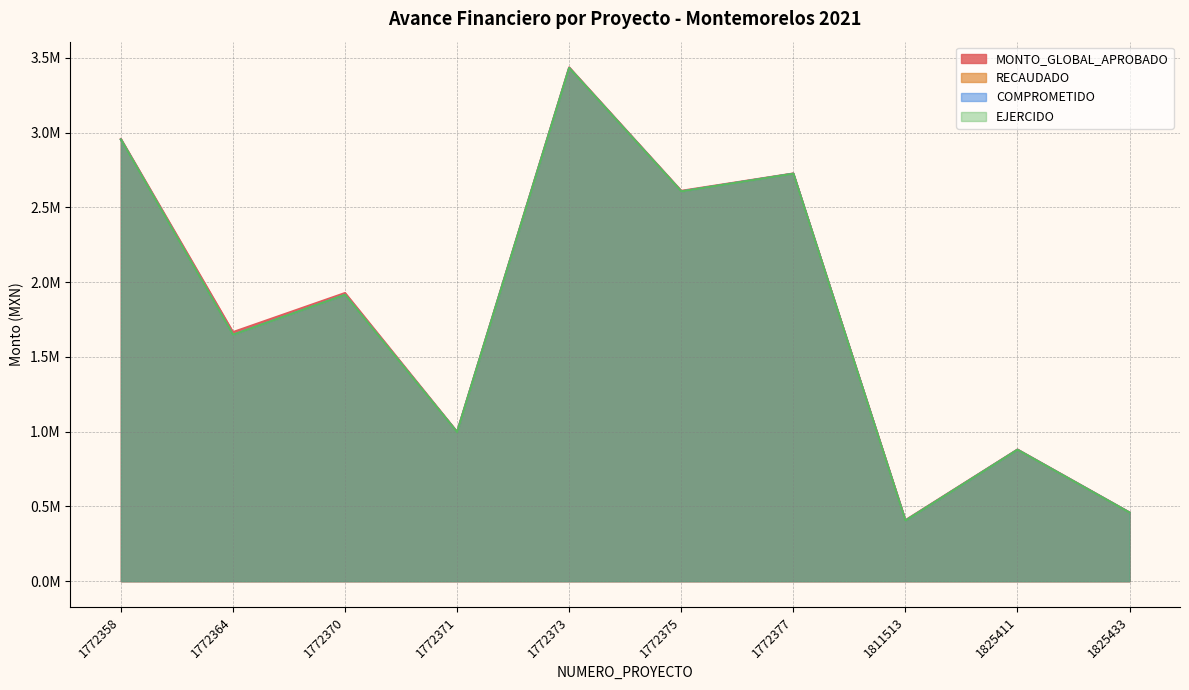

What is the average value of the RECAUDADO series?

1801900.4